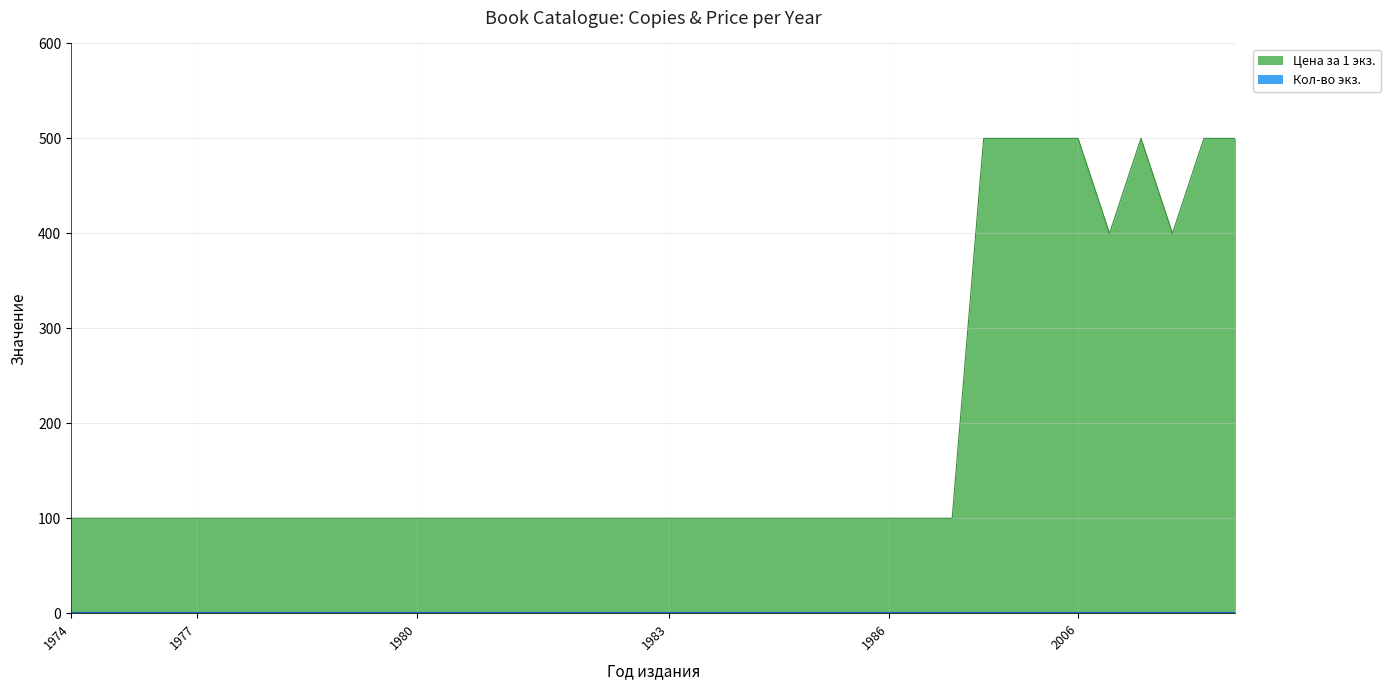

Which label corresponds to the largest value in the chart?

2005